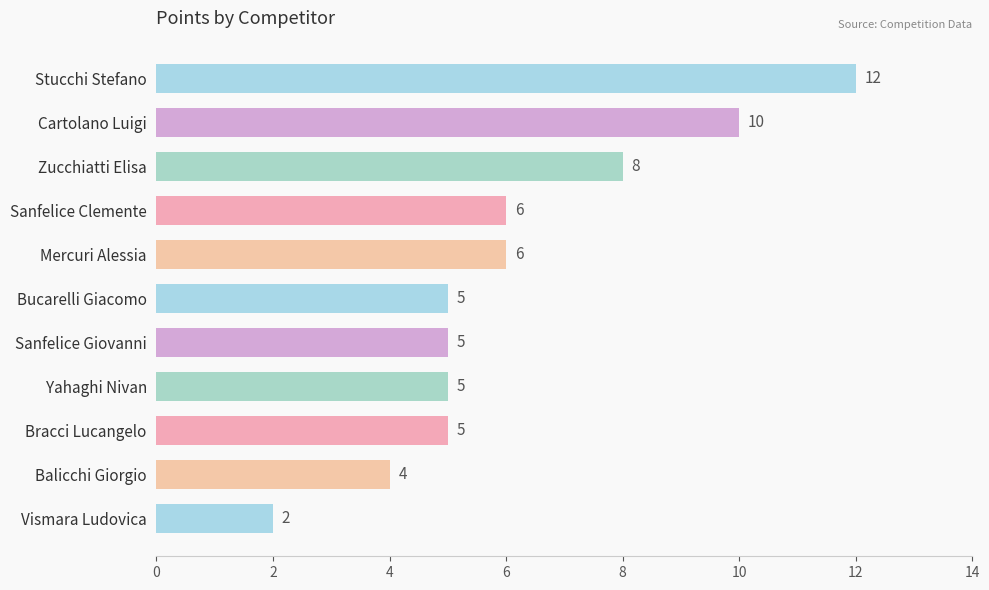

What is the sum of all values?

68